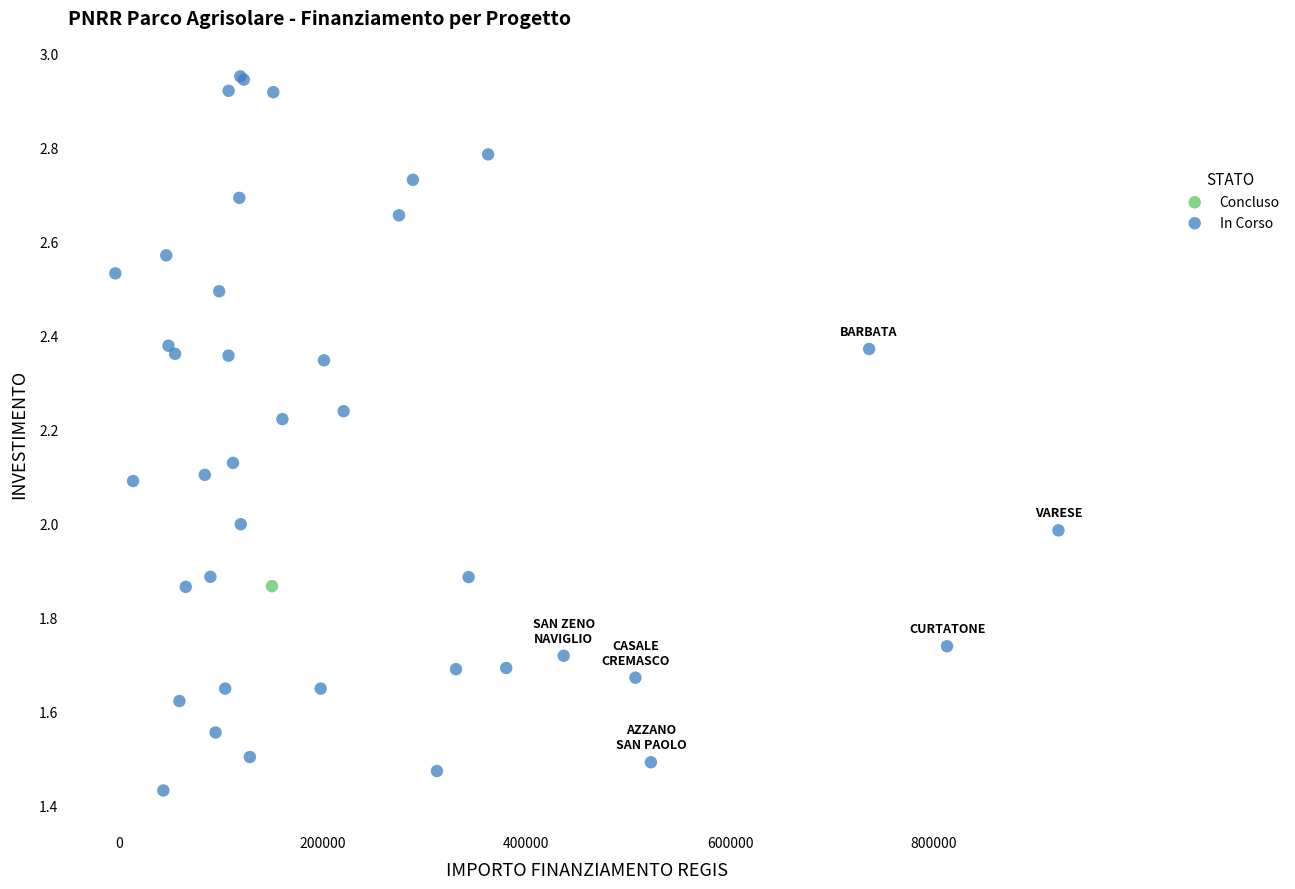

What are all the series names shown in the legend?

Concluso, In Corso